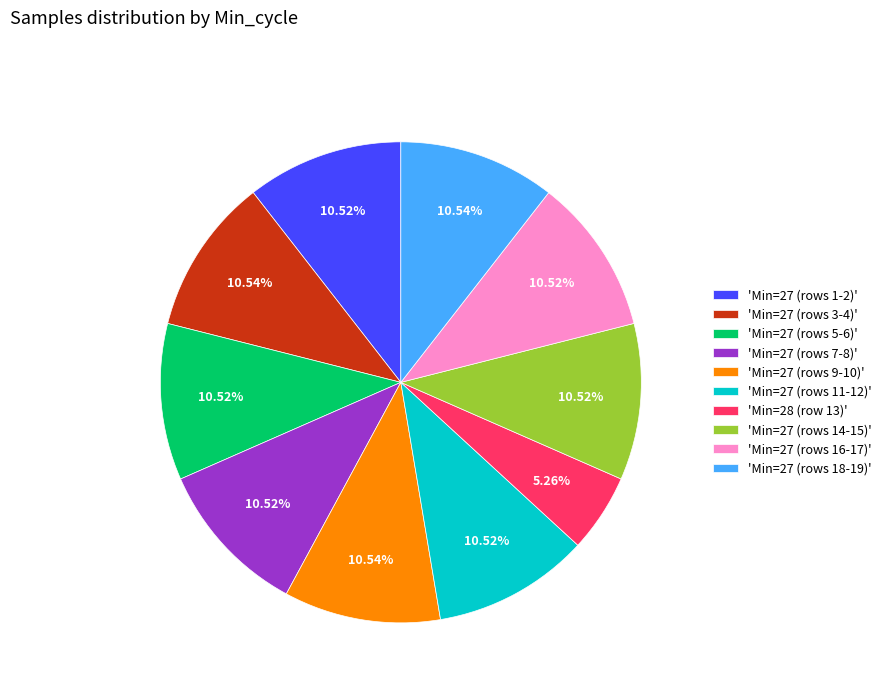

Approximately how many times larger is the value at 'Min=27 (rows 7-8)' compared to 'Min=27 (rows 9-10)'?

1.0